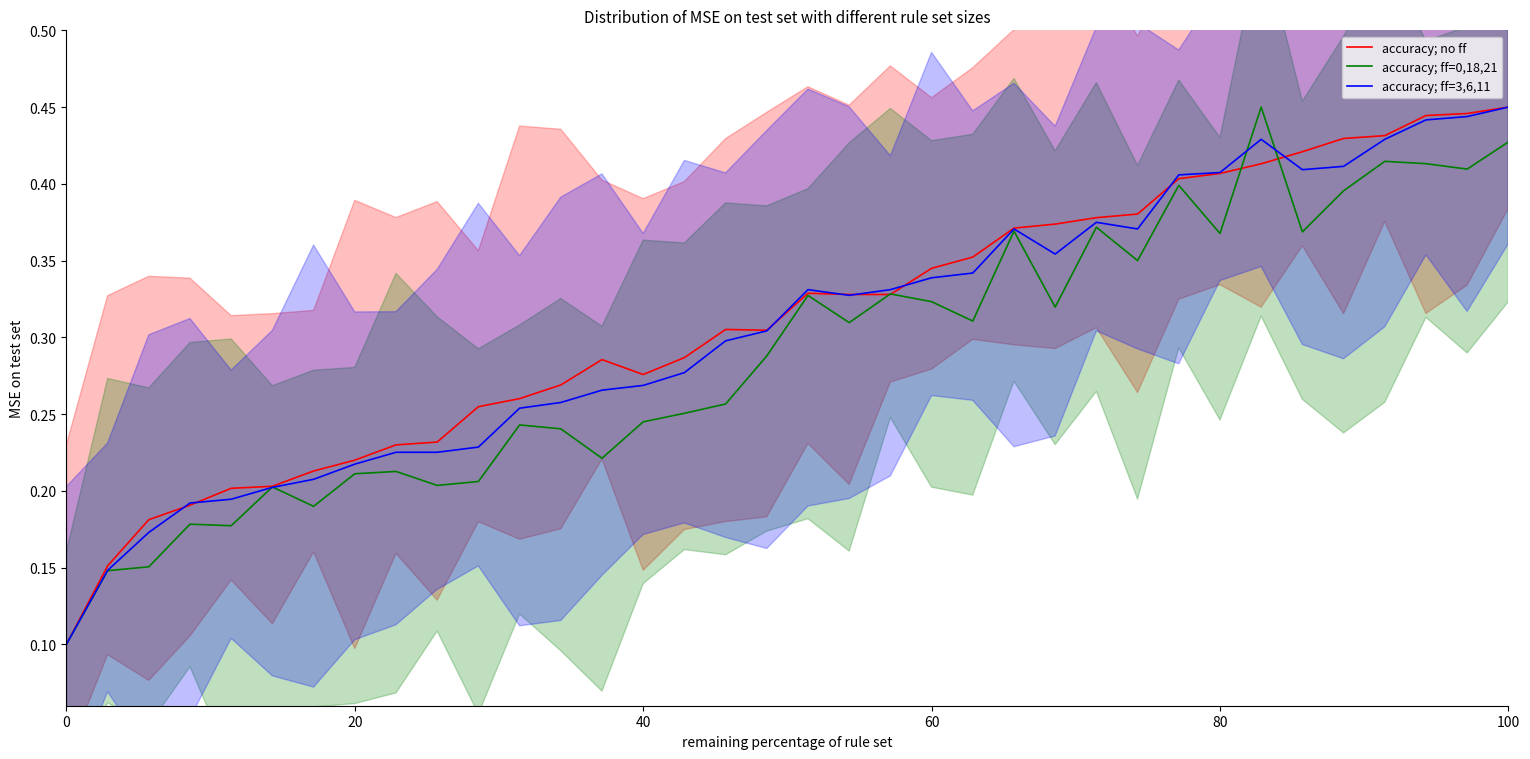

What is the difference between the second highest and minimum values in the accuracy; ff=0,18,21 series?

0.3